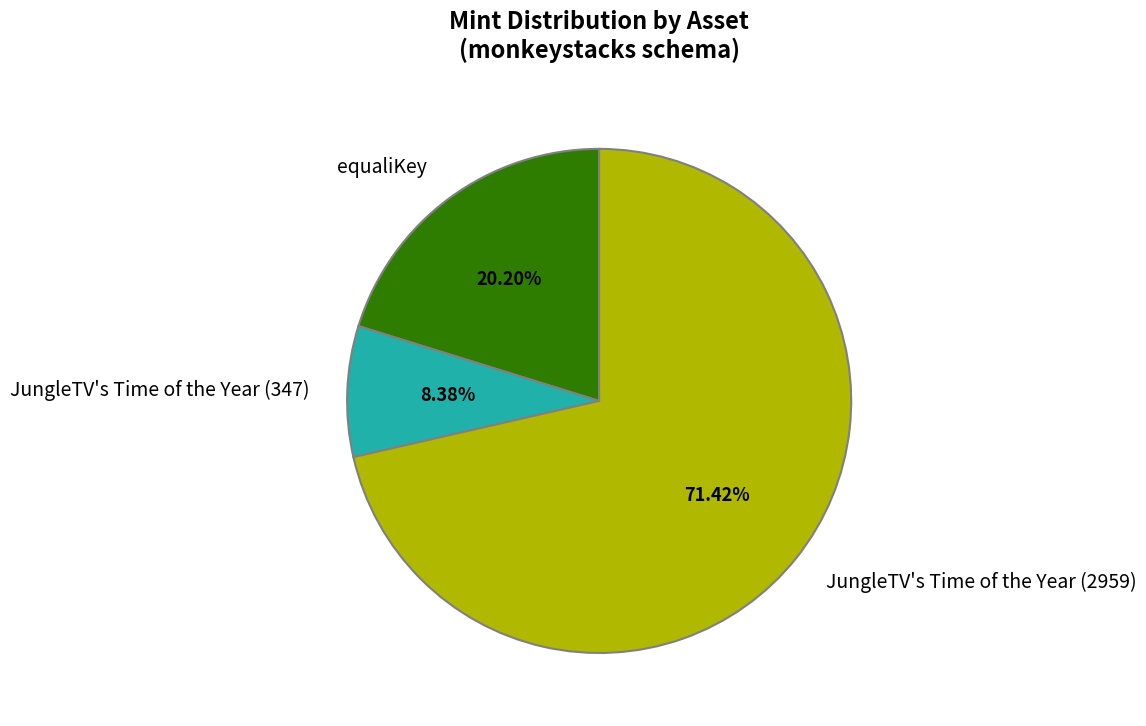

Approximately how many times larger is the value at equaliKey compared to JungleTV's Time of the Year (2959)?

0.3